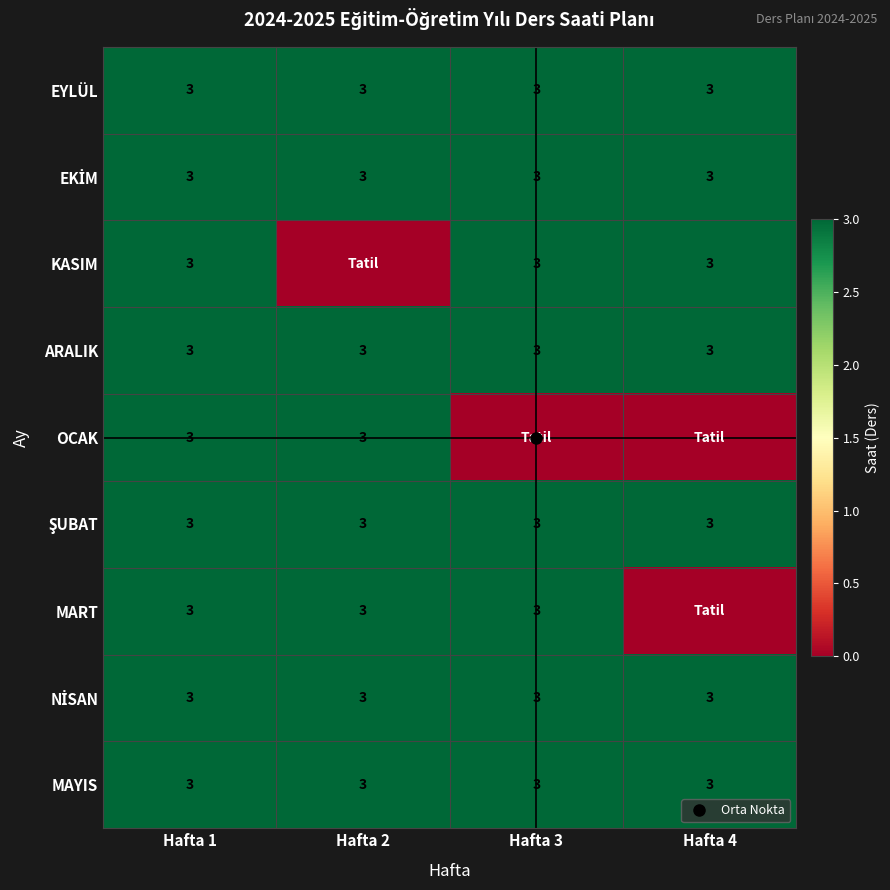

What is the total value across all series at Hafta 4?

21